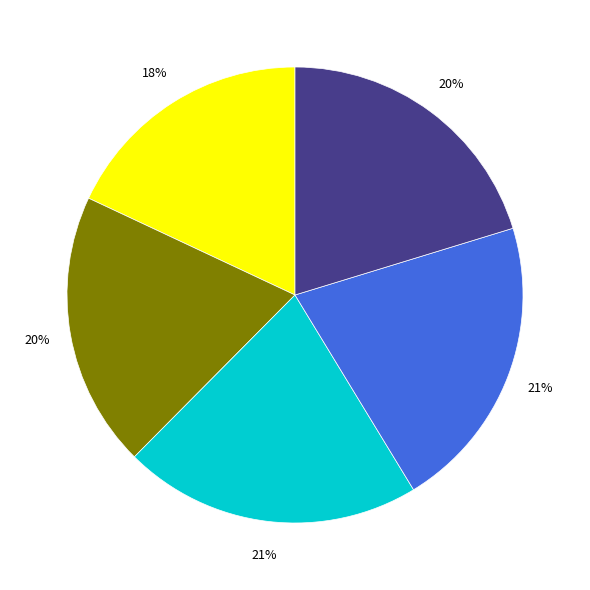

To the nearest percent, what is the average slice percentage?

20%